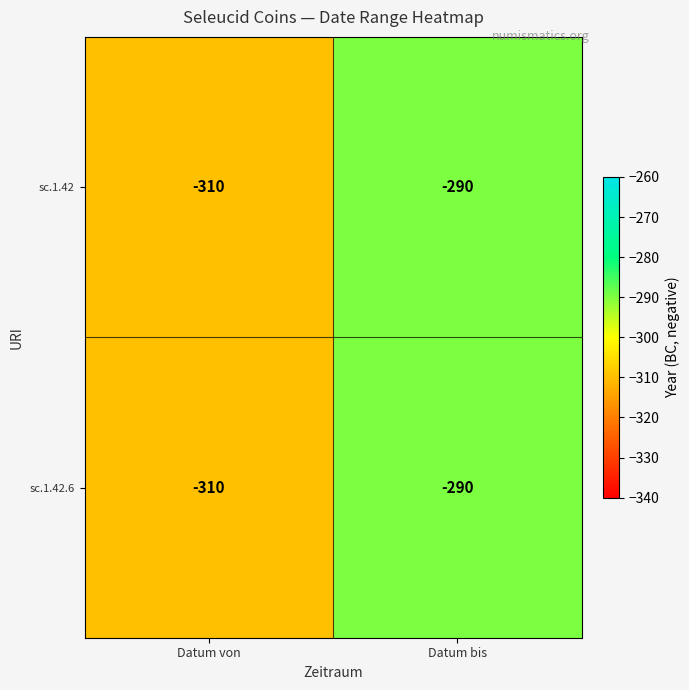

Reading left to right, list all the values displayed in this chart.

sc.1.42: Datum von=-310	Datum bis=-290
sc.1.42.6: Datum von=-310	Datum bis=-290